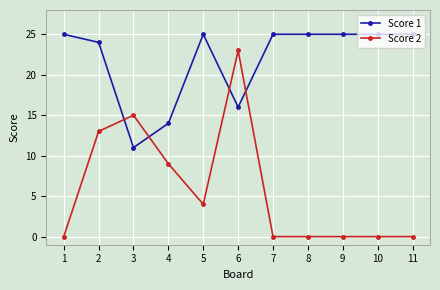

What is the sum of the Score 1 values at 5 and 7?

50